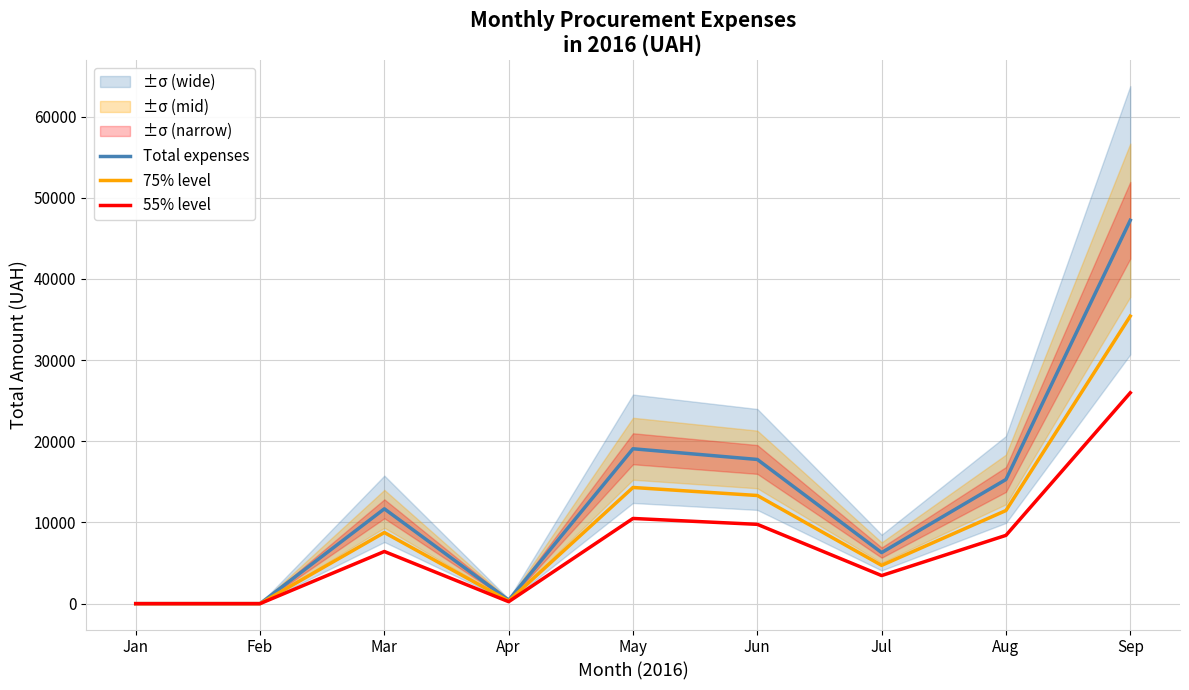

What is the sum of the Total expenses values at Mar and Jul?

17971.0